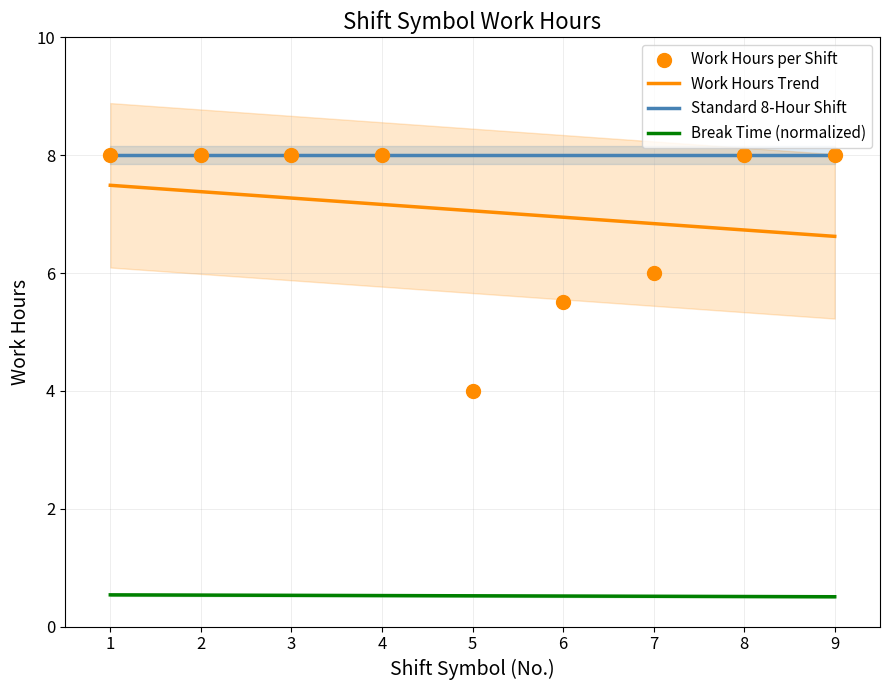

What is the lowest value of the Break Time (normalized) series?

0.5